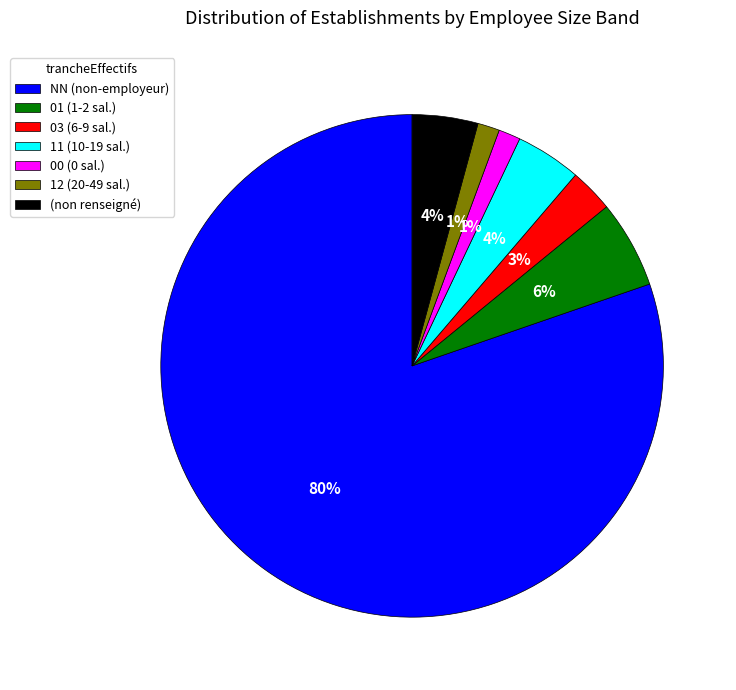

Which has a higher value, NN (non-employeur) or 11 (10-19 sal.)?

NN (non-employeur)